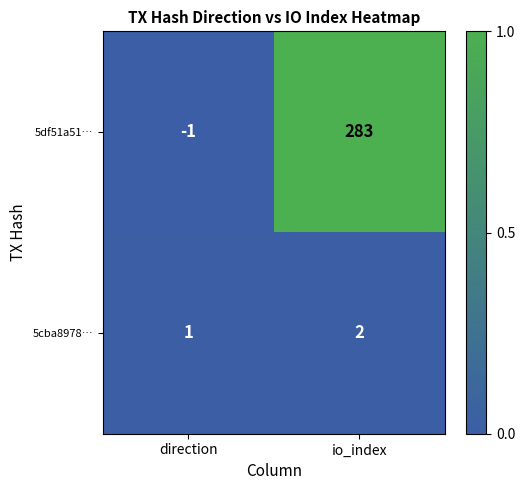

At how many categories does at least one series exceed 0?

2